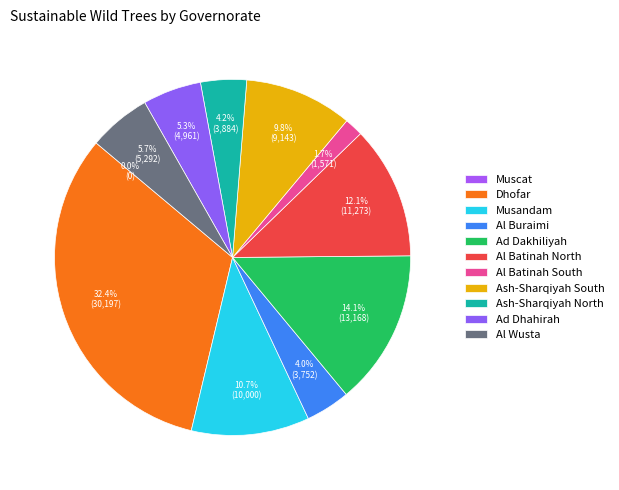

What is the change in value from Al Batinah North to Ad Dhahirah?

-6312